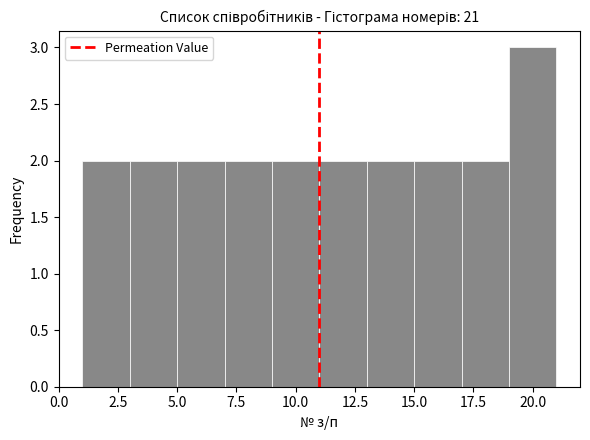

Over which range of the x-axis is the bar tallest?

19 to 21